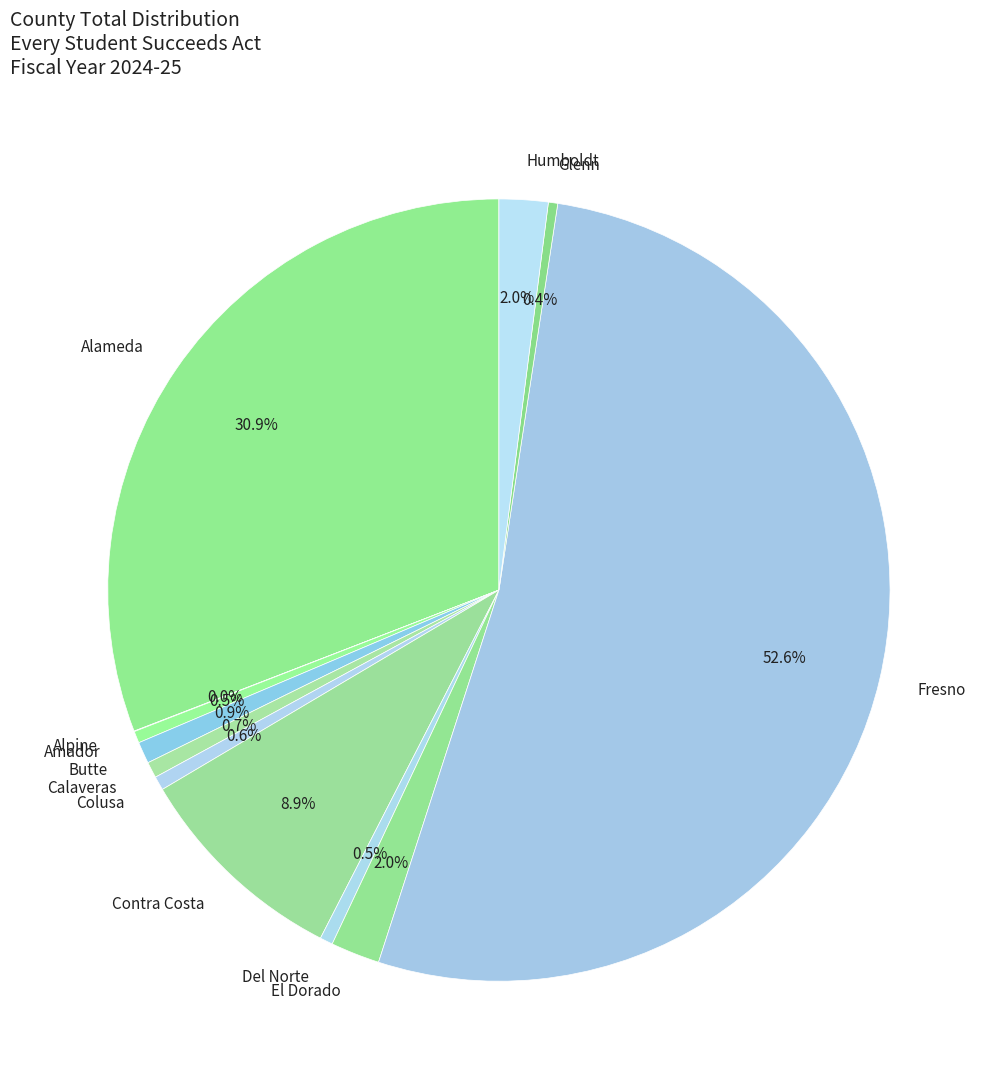

What is the ratio of the value at Fresno to the value at Contra Costa?

5.9